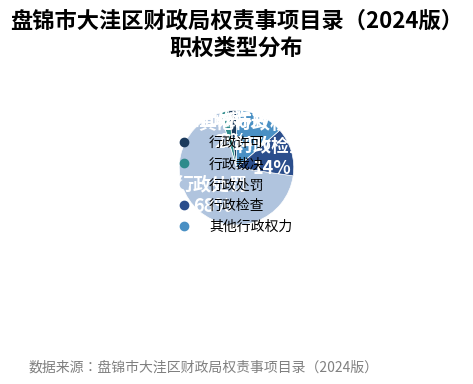

Which category has the biggest portion of the pie?

行政处罚